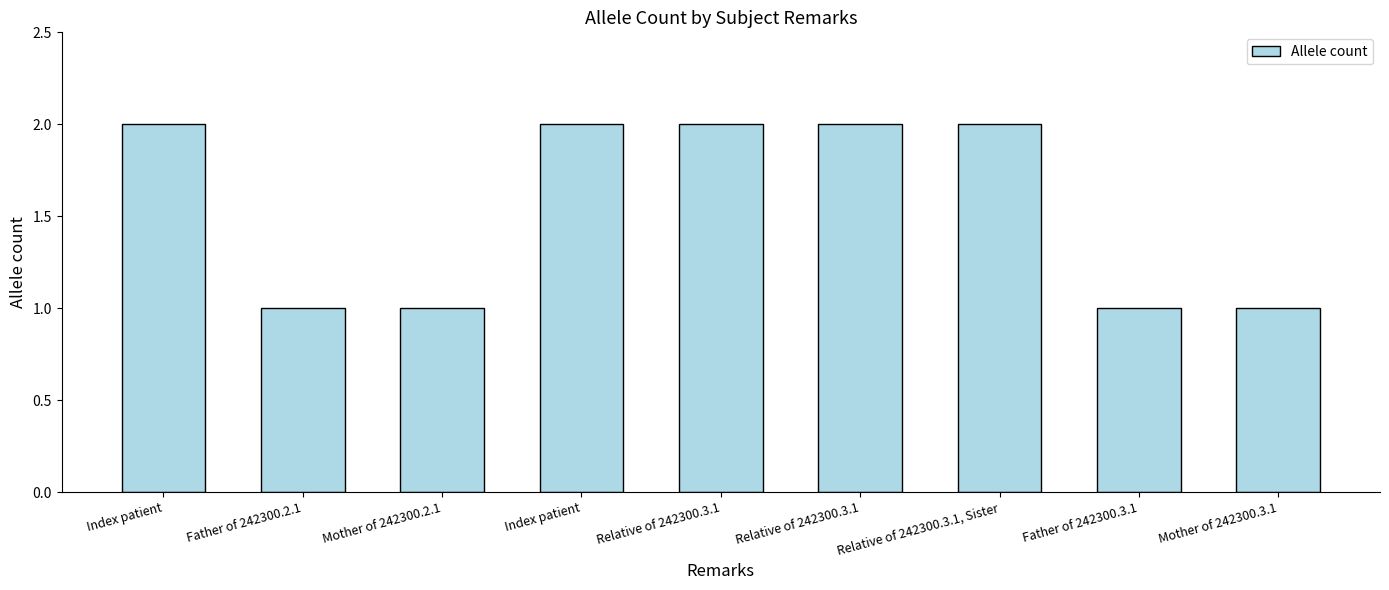

What is the sum of the values at Father of 242300.2.1 and Relative of 242300.3.1?

3